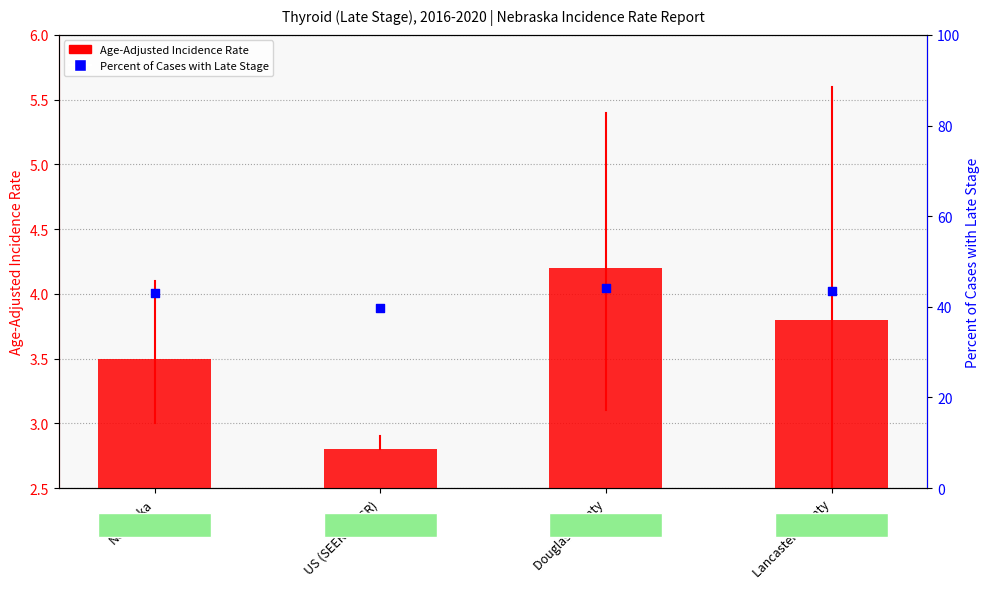

At how many categories does at least one series exceed 22?

4